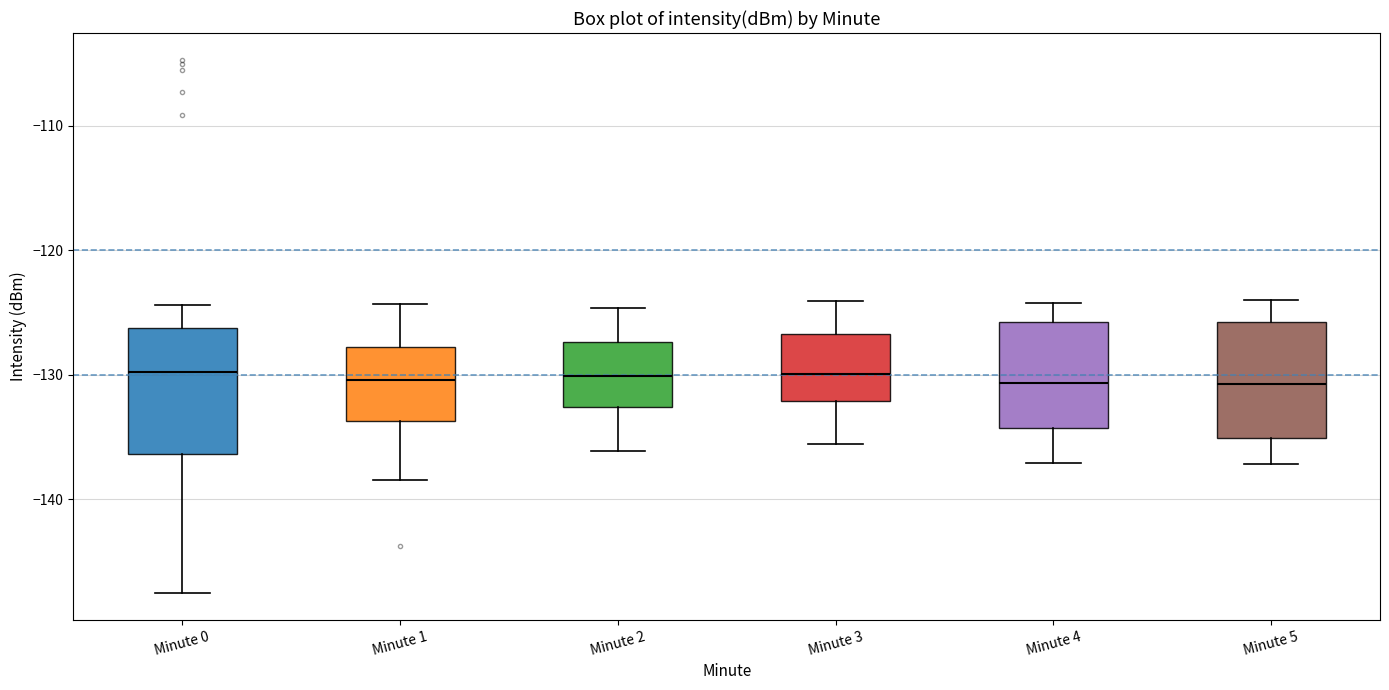

Reading left to right, read every box against the y-axis: the position of its median line, the range the box covers, and the ends of its whiskers. The values are not printed on the chart, so give them approximately, as read against the axis.

Minute 0: median -130, box -136 to -126, whiskers -148 to -124
Minute 1: median -130, box -134 to -128, whiskers -138 to -124
Minute 2: median -130, box -133 to -127, whiskers -136 to -125
Minute 3: median -130, box -132 to -127, whiskers -136 to -124
Minute 4: median -131, box -134 to -126, whiskers -137 to -124
Minute 5: median -131, box -135 to -126, whiskers -137 to -124